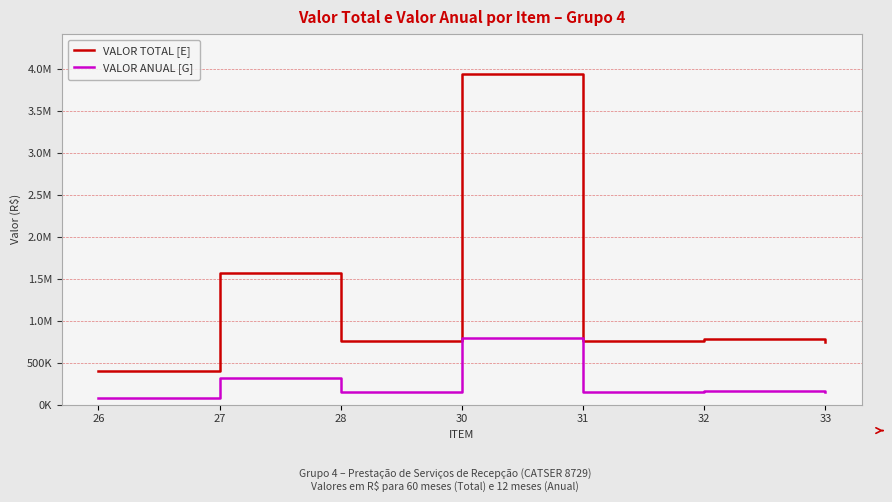

Rank the categories by VALOR ANUAL [G] value from lowest to highest.

26, 33, 28, 31, 32, 27, 30